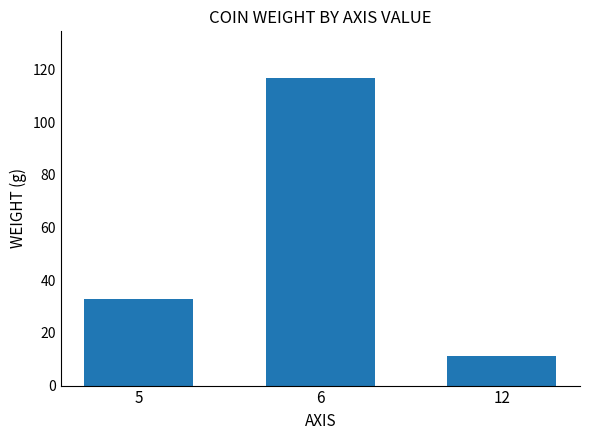

What is the smallest value displayed?

11.2